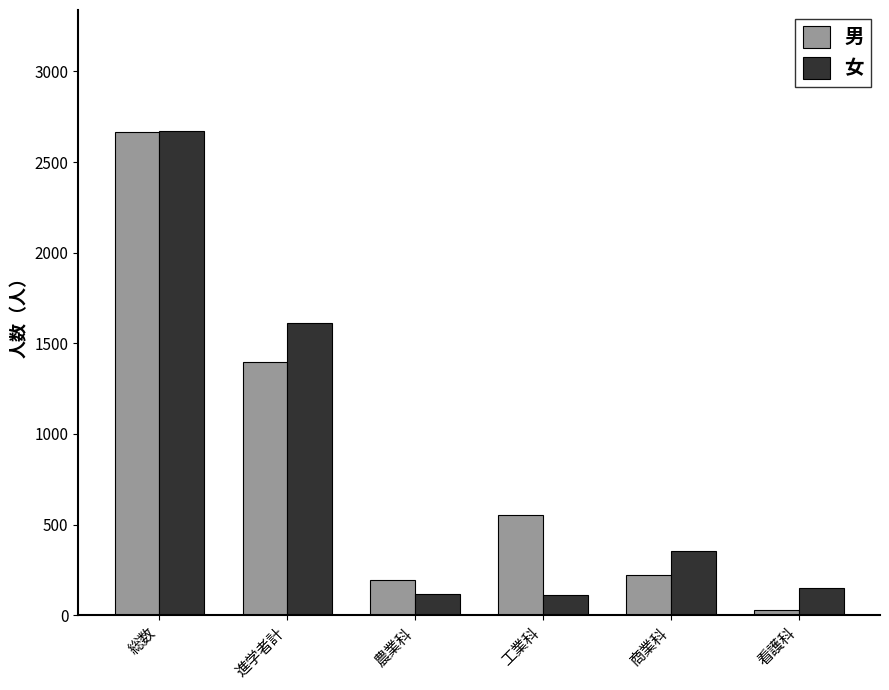

The 女 series shows 585 at 商業科. True or false?

False